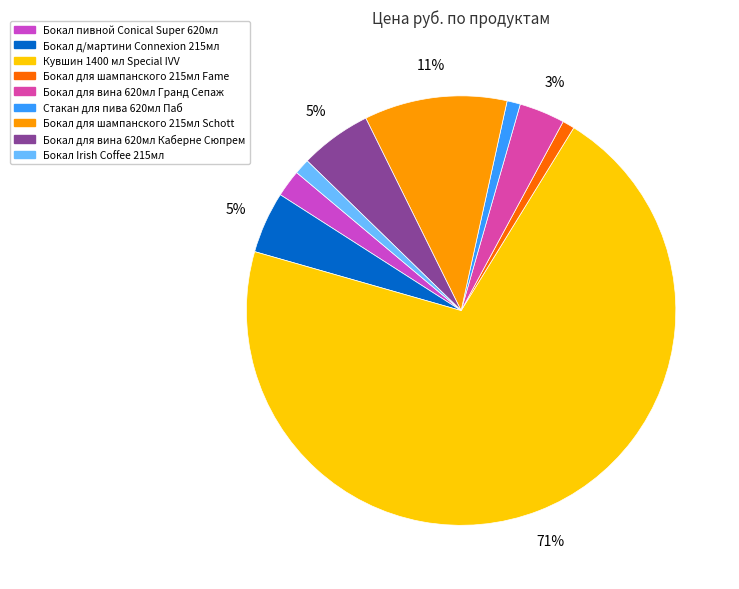

The Бокал для шампанского 215мл Schott slice represents 11% of the pie. True or false?

True